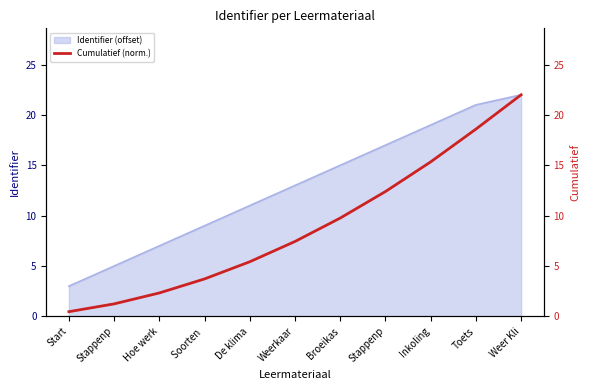

Reading left to right, list all the values displayed in this chart.

0.5	1.2	2.3	3.7	5.4	7.4	9.8	12.4	15.3	18.6	22.0